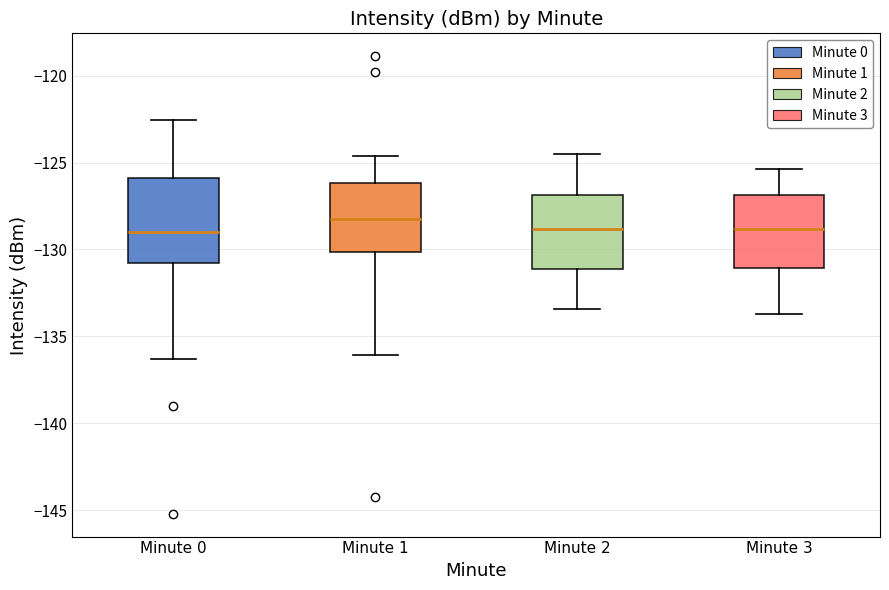

Reading left to right, transcribe this box plot: for each box, give where its median line is, the range the box spans, and where its two whiskers end, as read against the y-axis. The values are not printed on the chart, so give them approximately, as read against the axis.

Minute 0: median -129.0, box -131.0 to -126.0, whiskers -136.5 to -122.5
Minute 1: median -128.0, box -130.0 to -126.0, whiskers -136.0 to -124.5
Minute 2: median -129.0, box -131.0 to -127.0, whiskers -133.5 to -124.5
Minute 3: median -129.0, box -131.0 to -127.0, whiskers -133.5 to -125.5